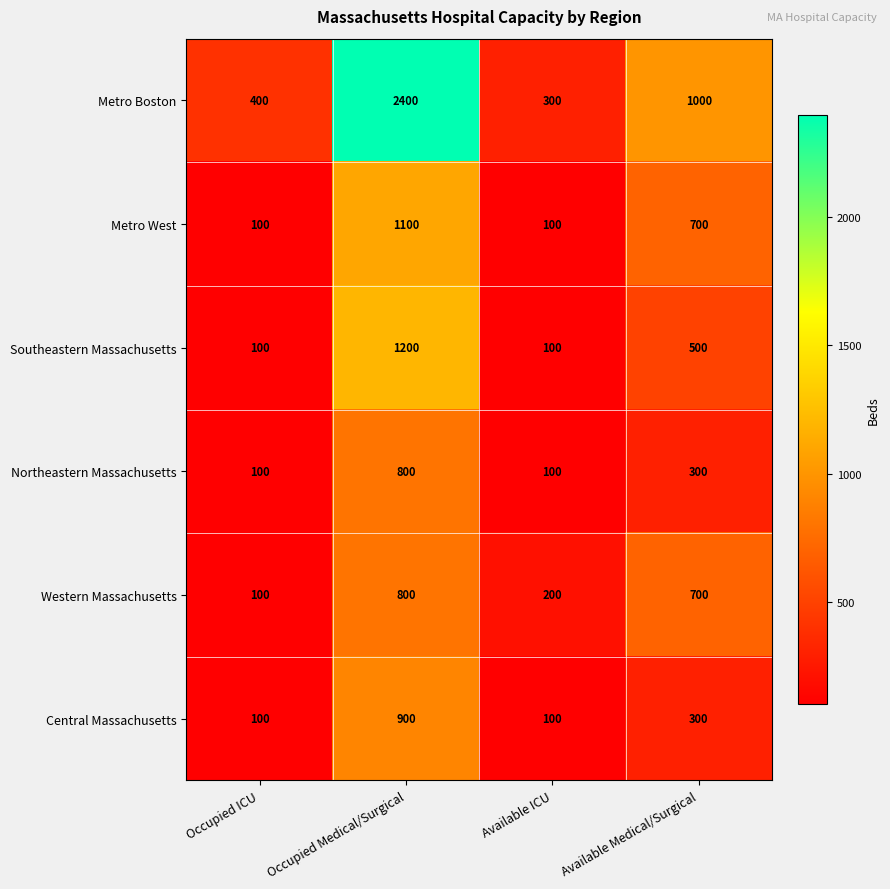

Reading right to left, list all the values displayed in this chart.

Metro Boston: 1000	300	2400	400
Metro West: 700	100	1100	100
Southeastern Massachusetts: 500	100	1200	100
Northeastern Massachusetts: 300	100	800	100
Western Massachusetts: 700	200	800	100
Central Massachusetts: 300	100	900	100